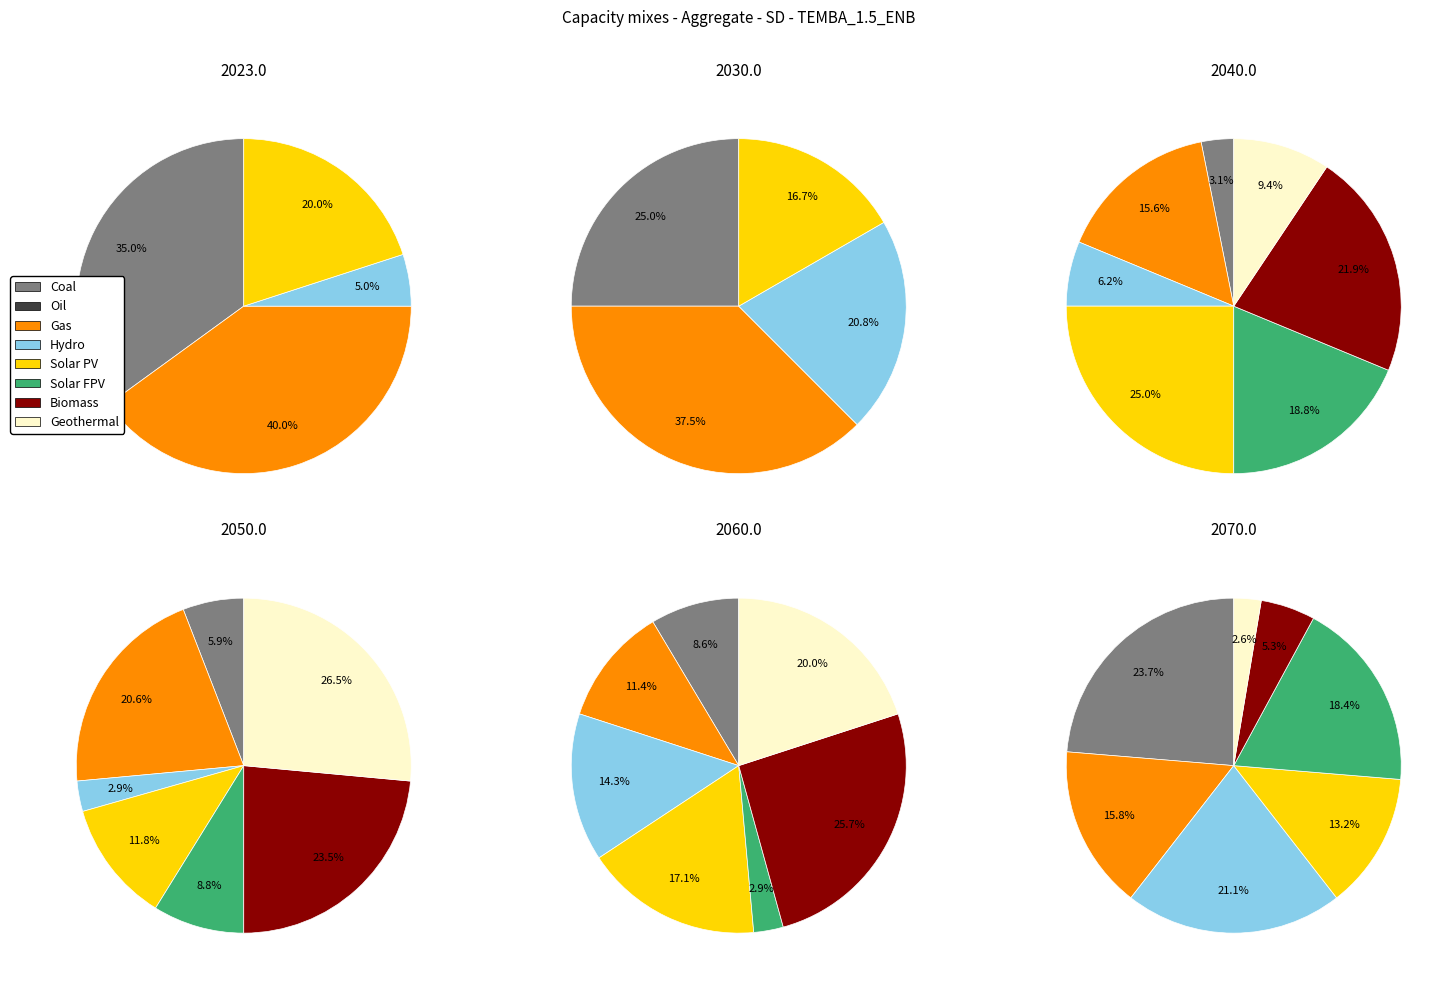

To the nearest percent, what is the average slice percentage?

12%